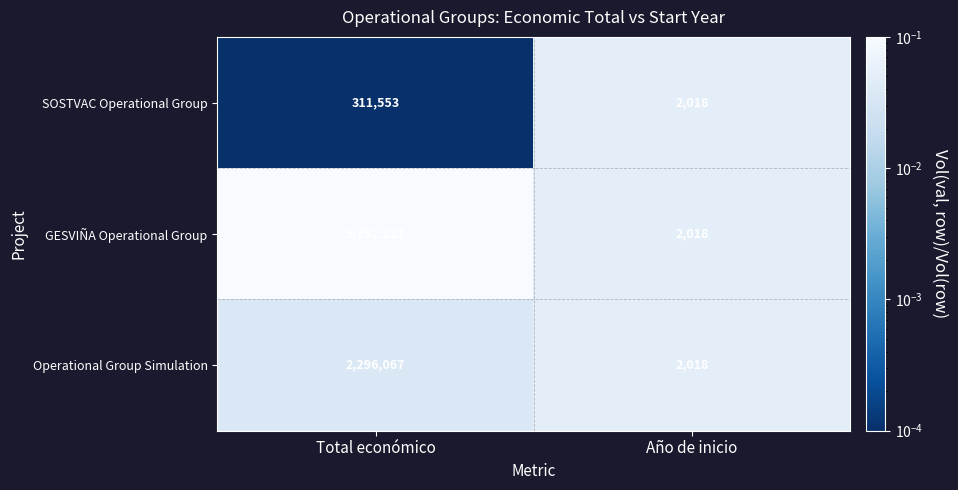

How many series are shown in this chart?

3